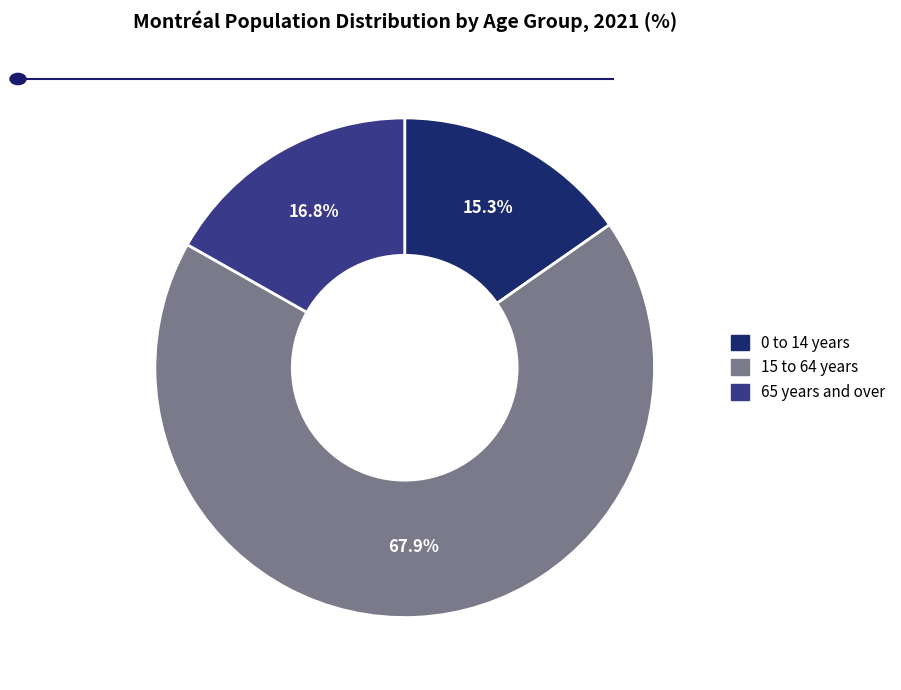

To the nearest percent, what percentage of the pie is 0 to 14 years?

15%